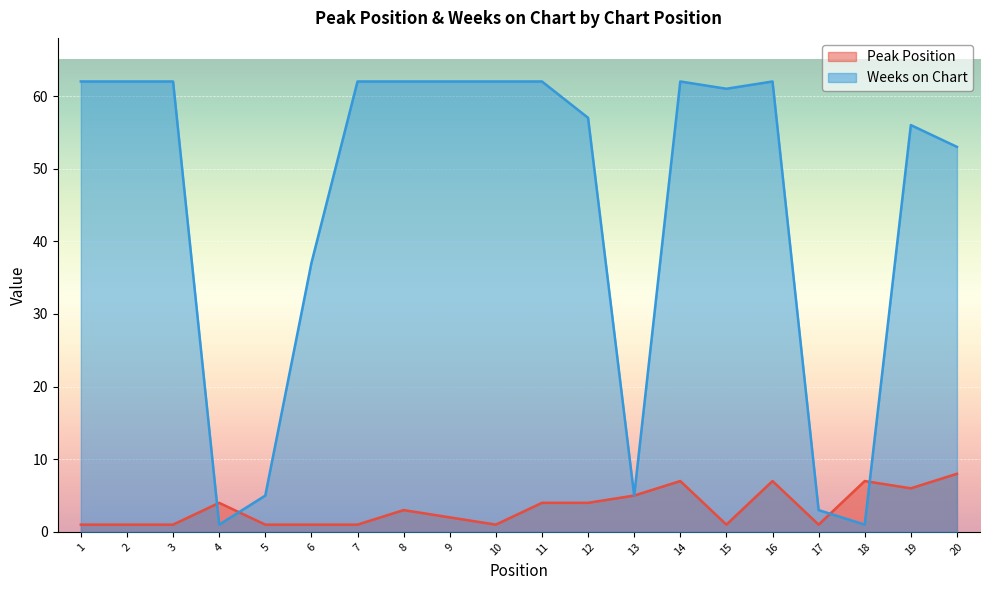

What value does the Weeks on Chart series have at 16, to the nearest 10?

60